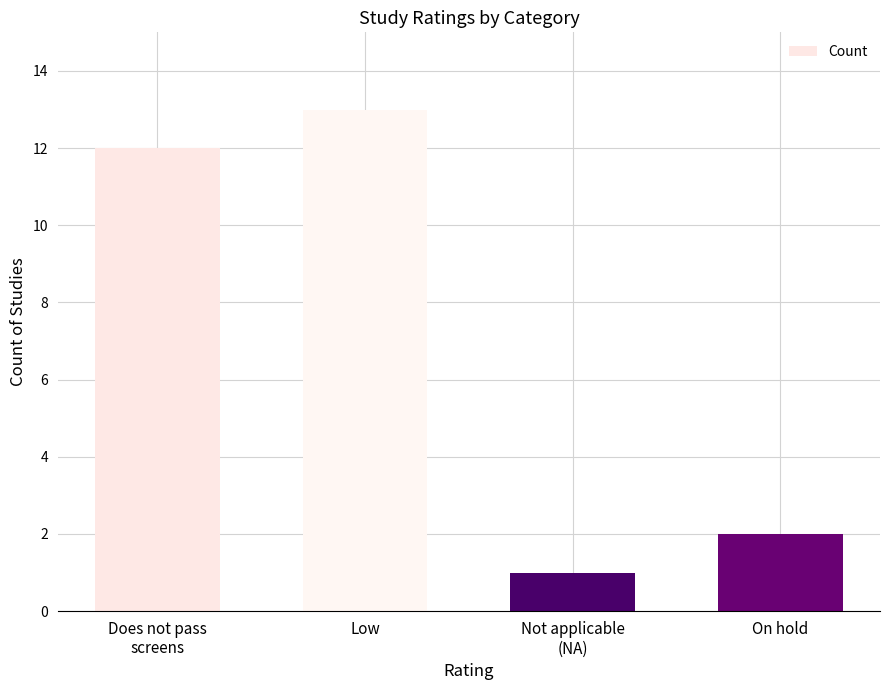

Rank the categories by value from lowest to highest.

Not applicable
(NA), On hold, Does not pass
screens, Low